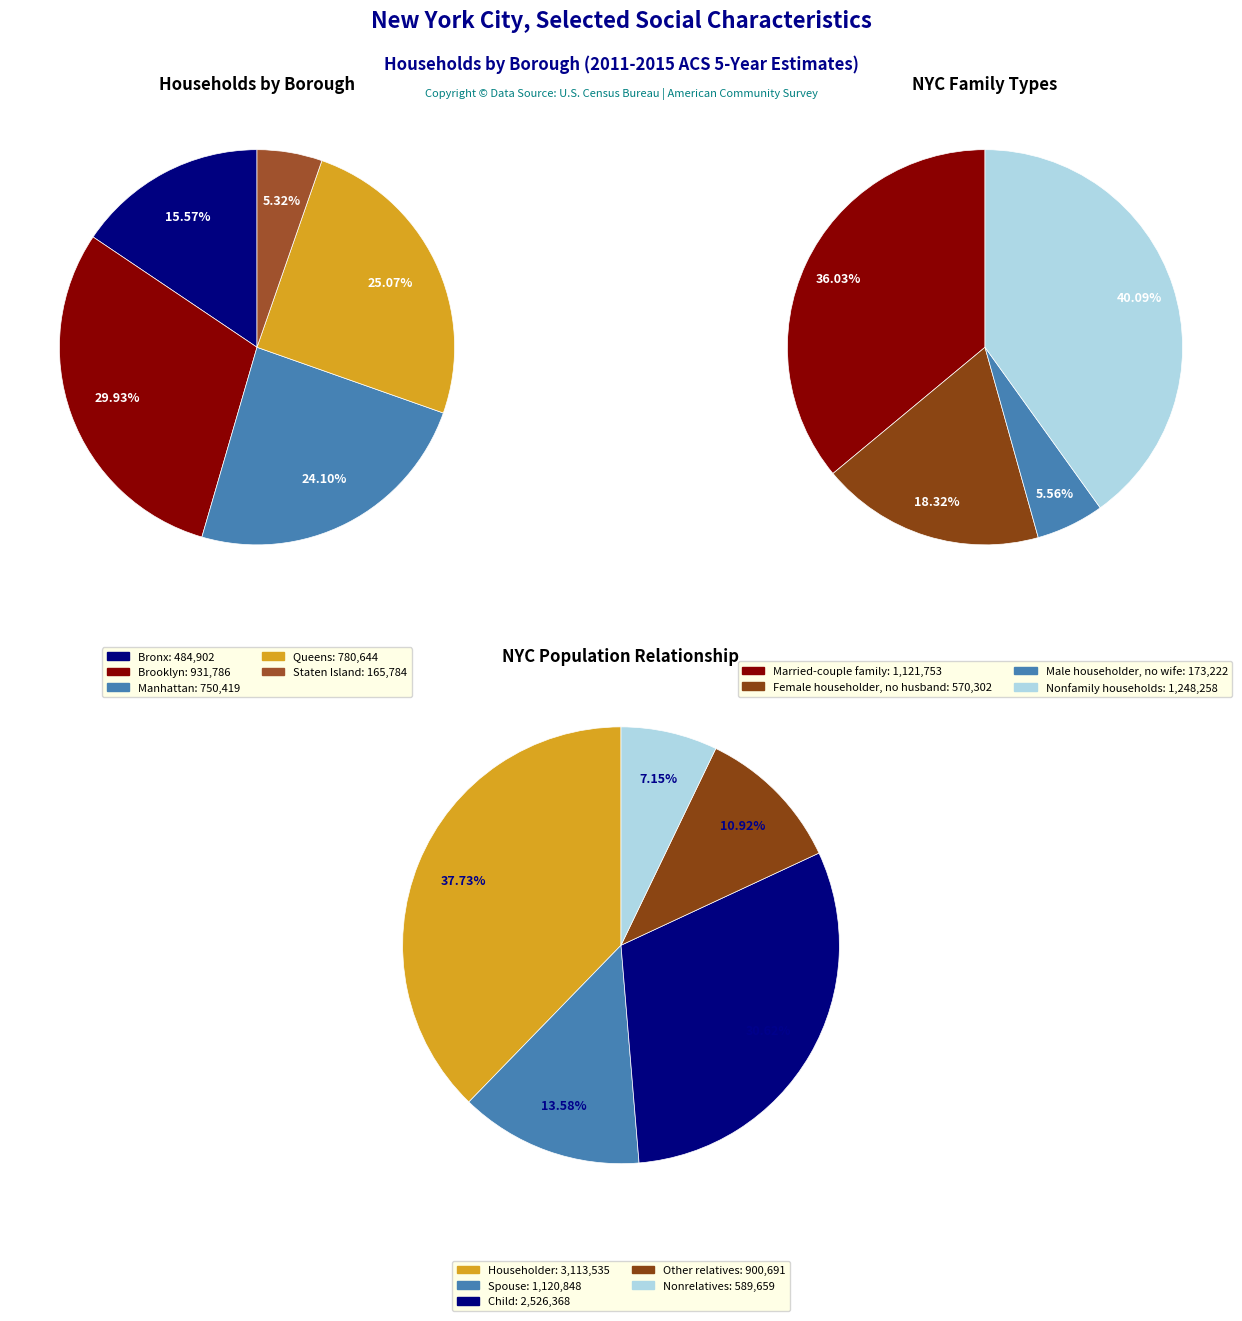

Which slice is the smallest?

Male householder no wife